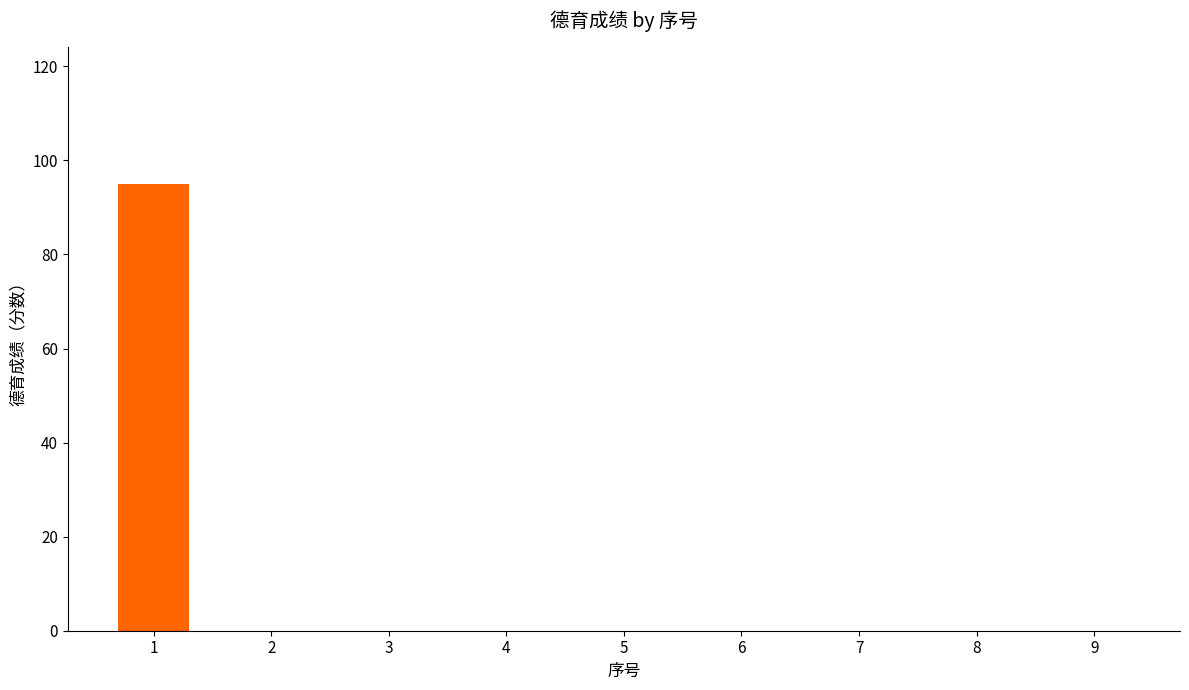

Is it true that the value at 7 is 0?

True